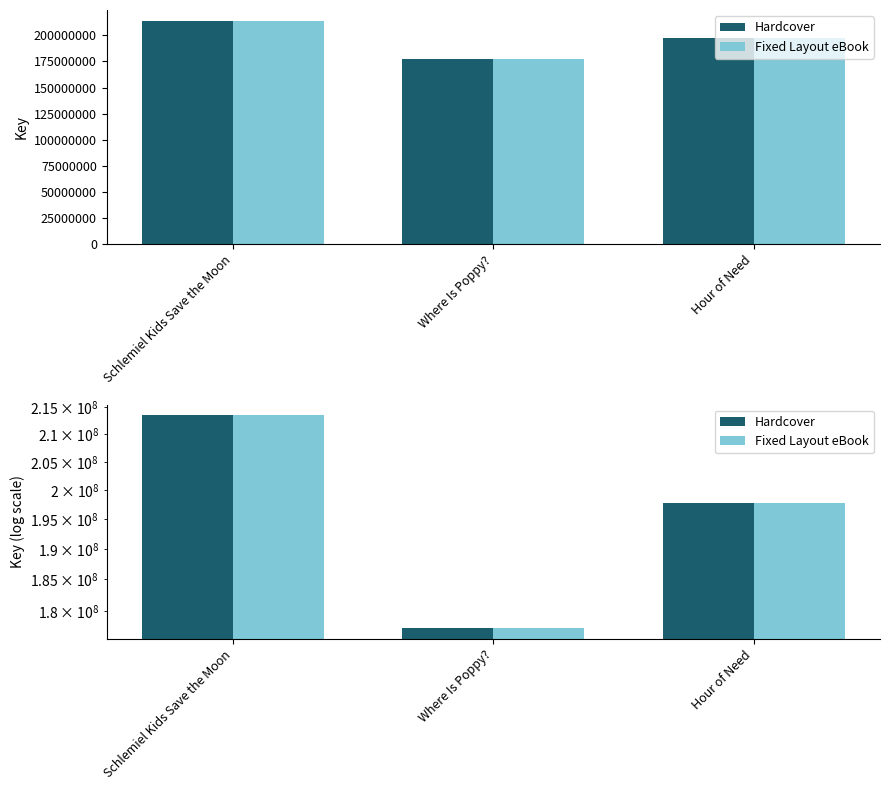

What is the label of the 1st bar from the left?

Schlemiel Kids Save the Moon